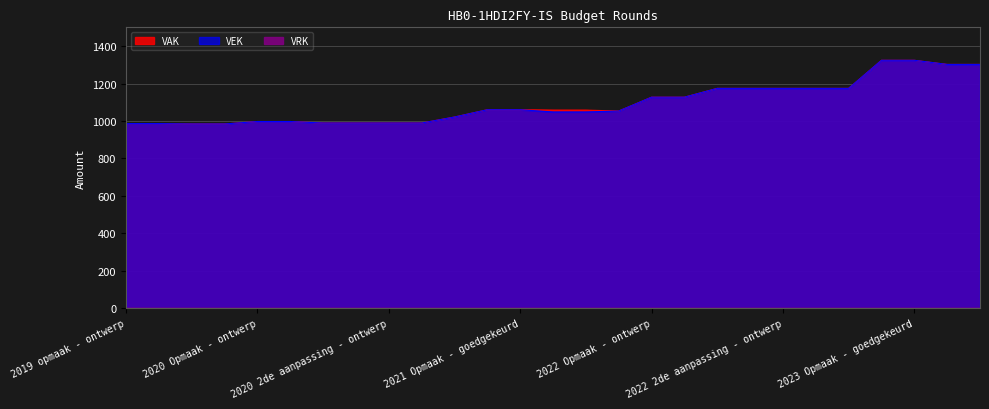

What is the difference between the maximum and minimum values in the VEK series?

340